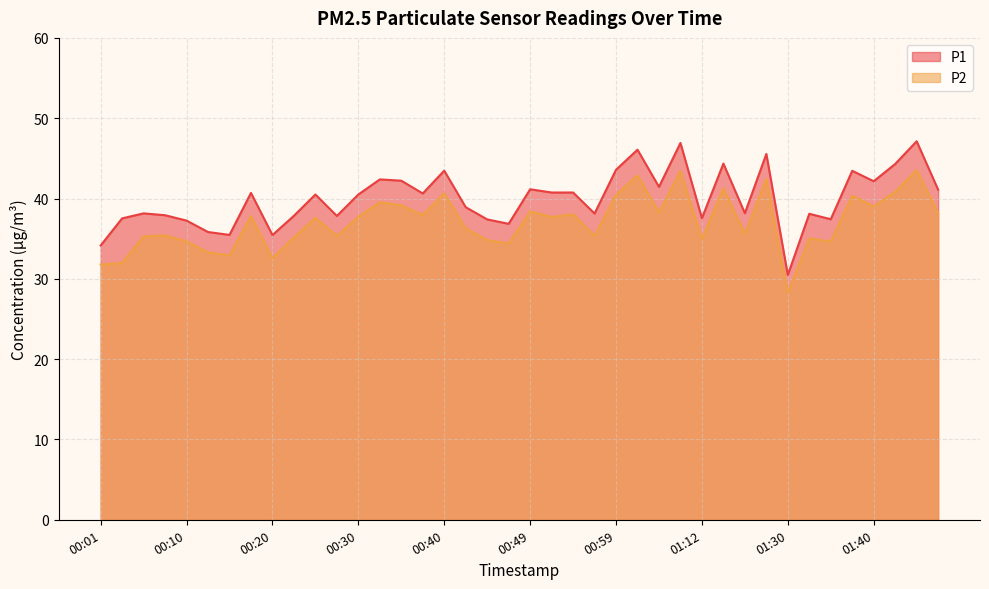

Reading left to right, what are all the values shown in this chart?

P1: 34.1	37.5	38.1	37.9	37.2	35.8	35.5	40.7	35.5	37.9	40.5	37.8	40.5	42.4	42.2	40.6	43.5	38.9	37.4	36.9	41.1	40.8	40.8	38.1	43.6	46.1	41.5	46.9	37.5	44.4	38.2	45.5	30.5	38.1	37.4	43.5	42.1	44.3	47.1	41.1
P2: 31.8	32.0	35.3	35.4	34.7	33.3	32.9	37.8	32.6	35.2	37.6	35.4	37.7	39.5	39.1	38.0	40.6	36.3	34.8	34.4	38.4	37.7	38.0	35.4	40.5	42.9	38.2	43.4	35.0	41.3	35.6	42.5	28.2	35.0	34.6	40.4	39.0	40.9	43.5	38.2